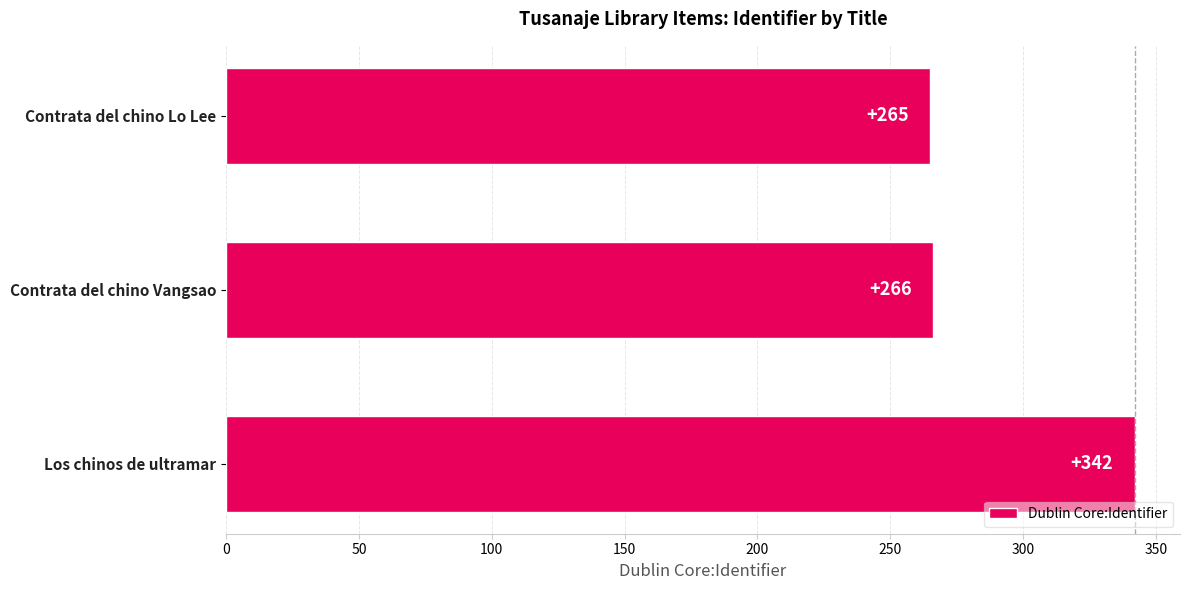

At which category does the chart reach its minimum across all series?

Contrata del chino Lo Lee